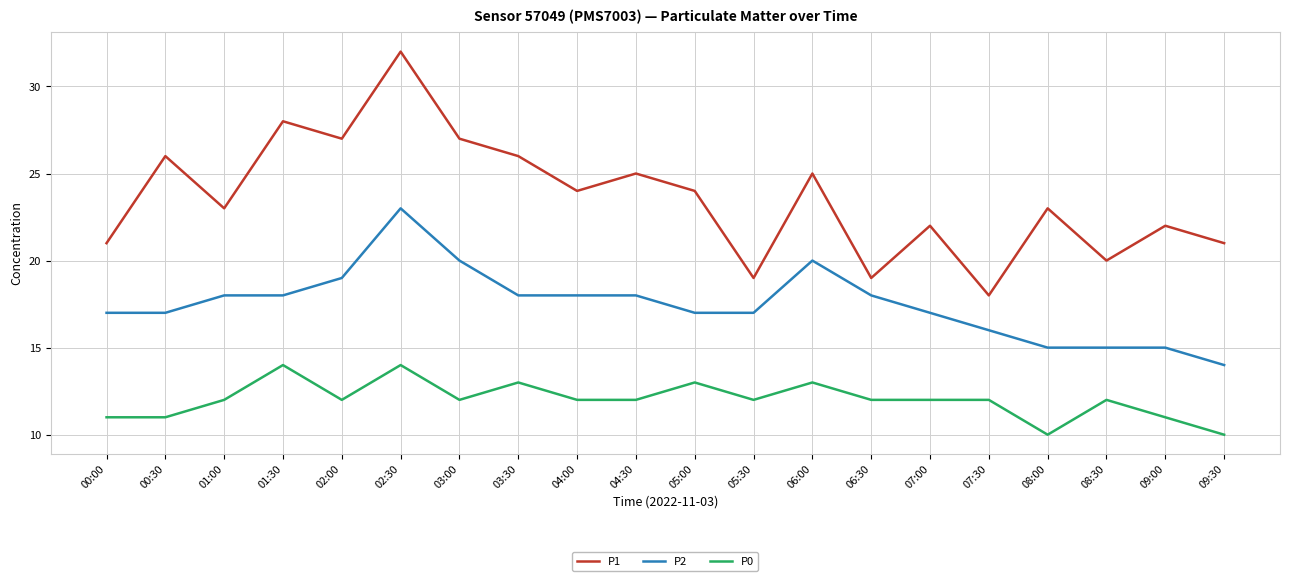

Rank the series by their average value, from lowest to highest.

P0, P2, P1